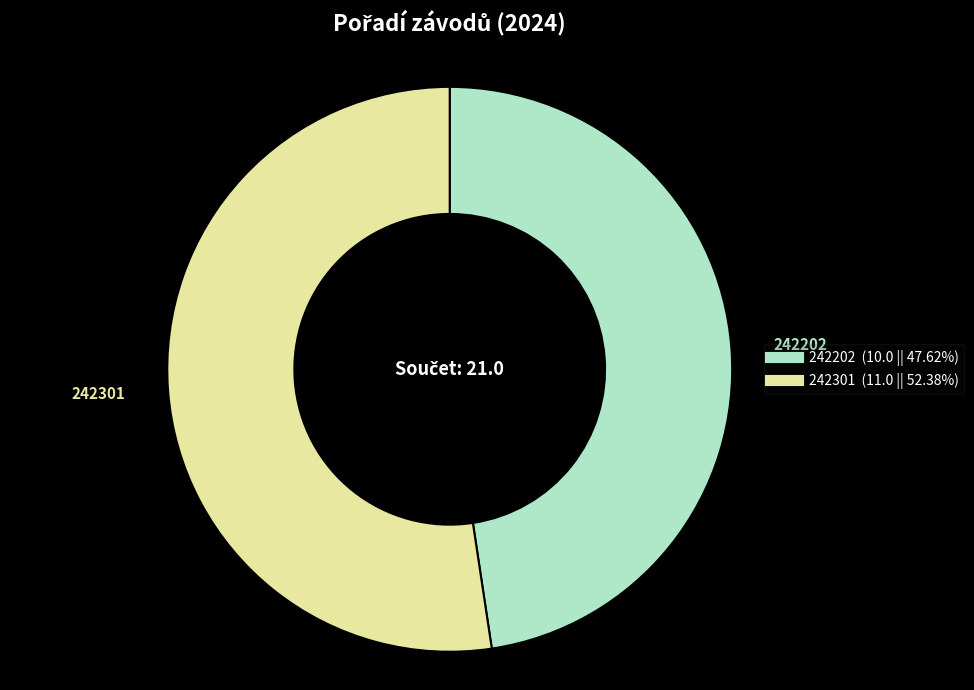

Which slice is the largest?

242301